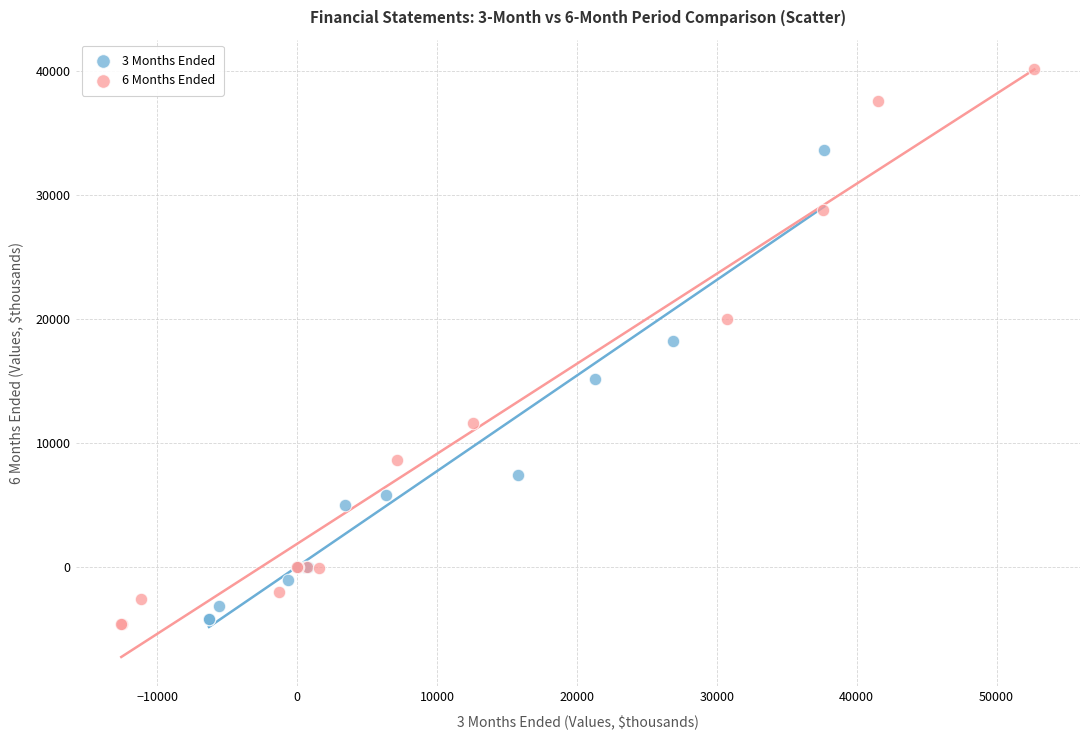

Which series contains the highest Y value?

6 Months Ended